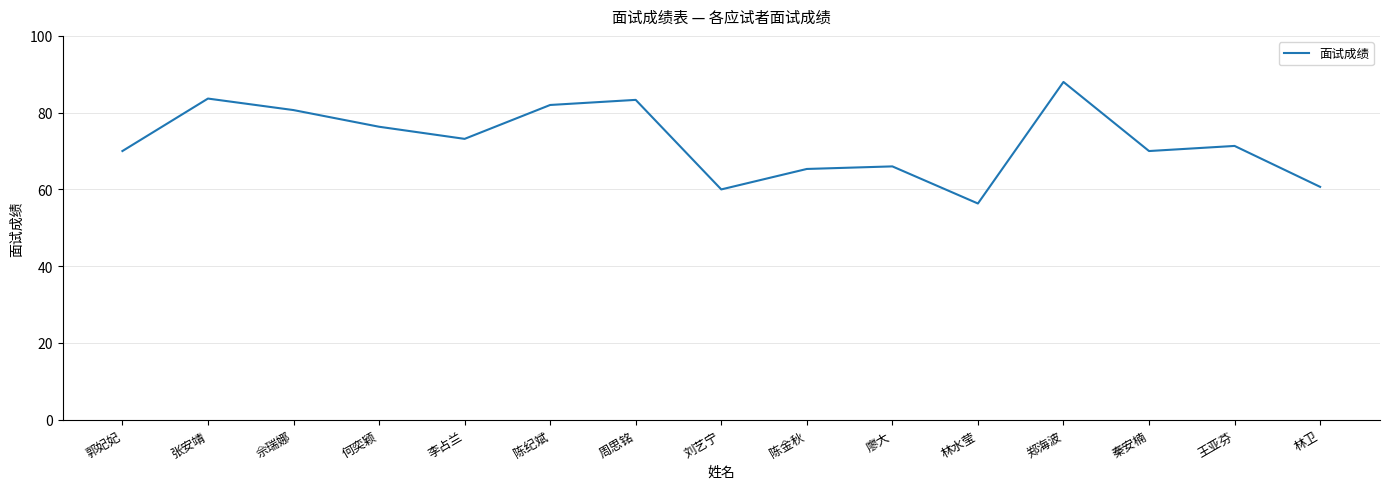

Where is the first local minimum?

李占兰